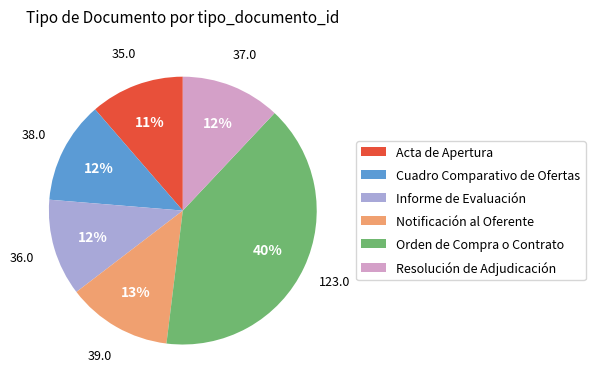

To the nearest percent, what portion does Acta de Apertura represent?

11%